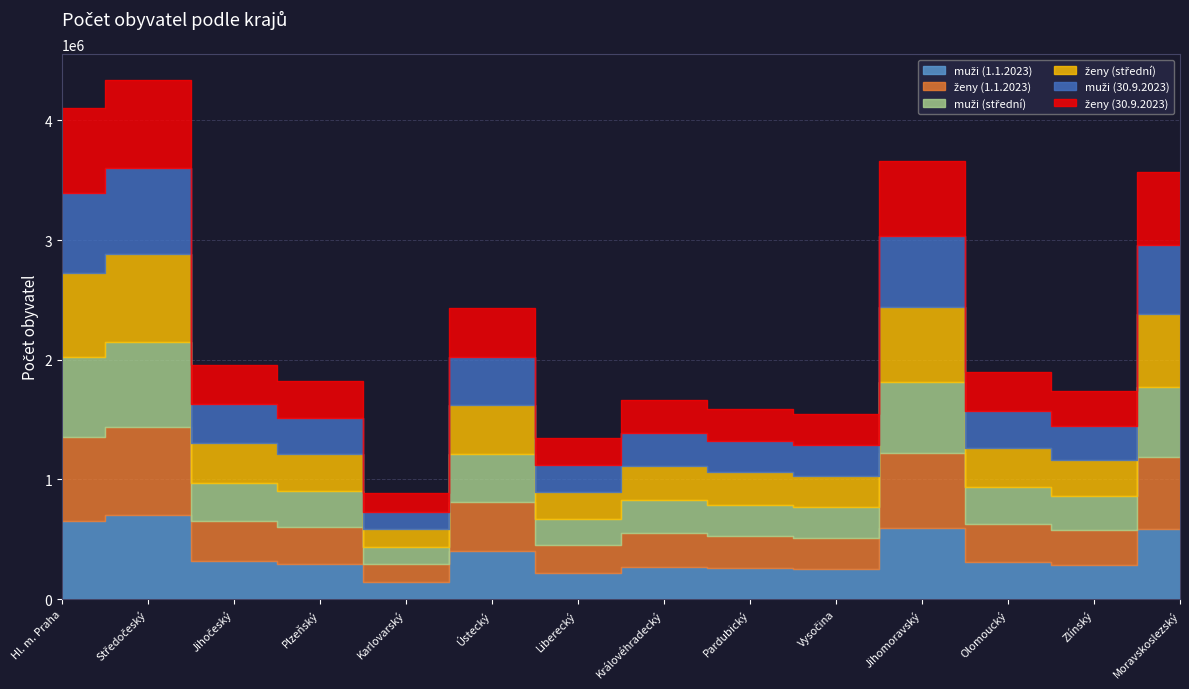

Is the value of muži (střední) at Vysočina greater than the value of ženy (střední) at Karlovarský?

Yes